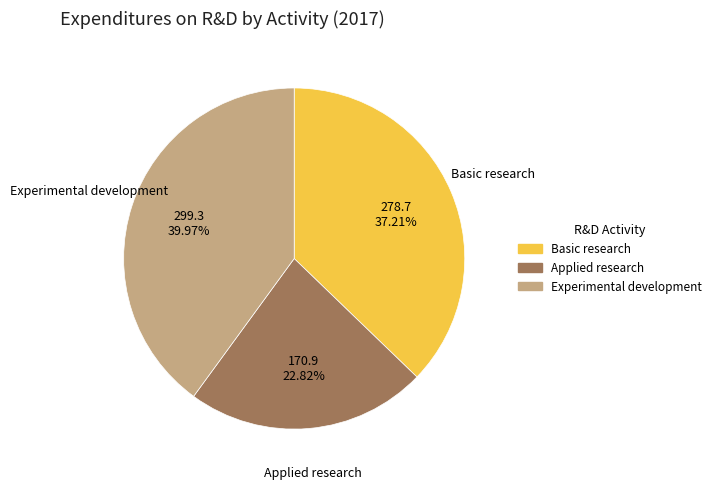

What percentage is NOT represented by Basic research?

62.8%